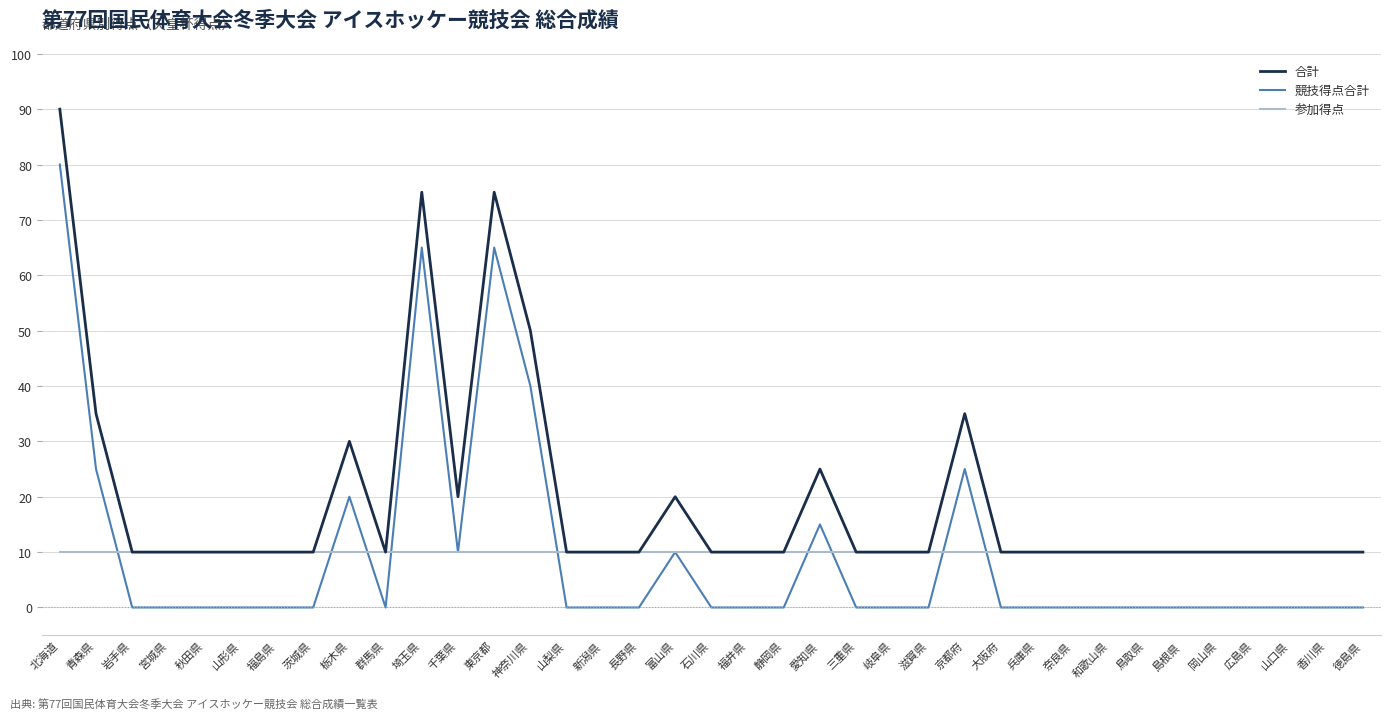

What is the total value across all series at 大阪府?

20